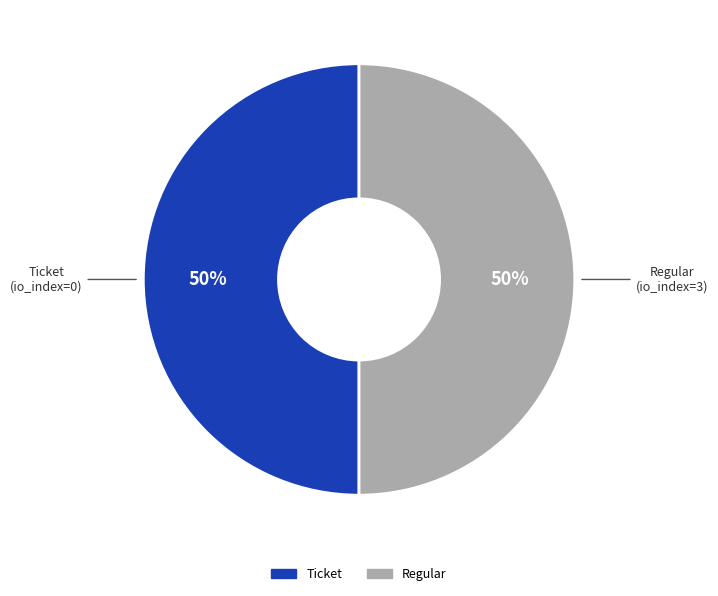

To the nearest percent, what is the average slice percentage?

50%